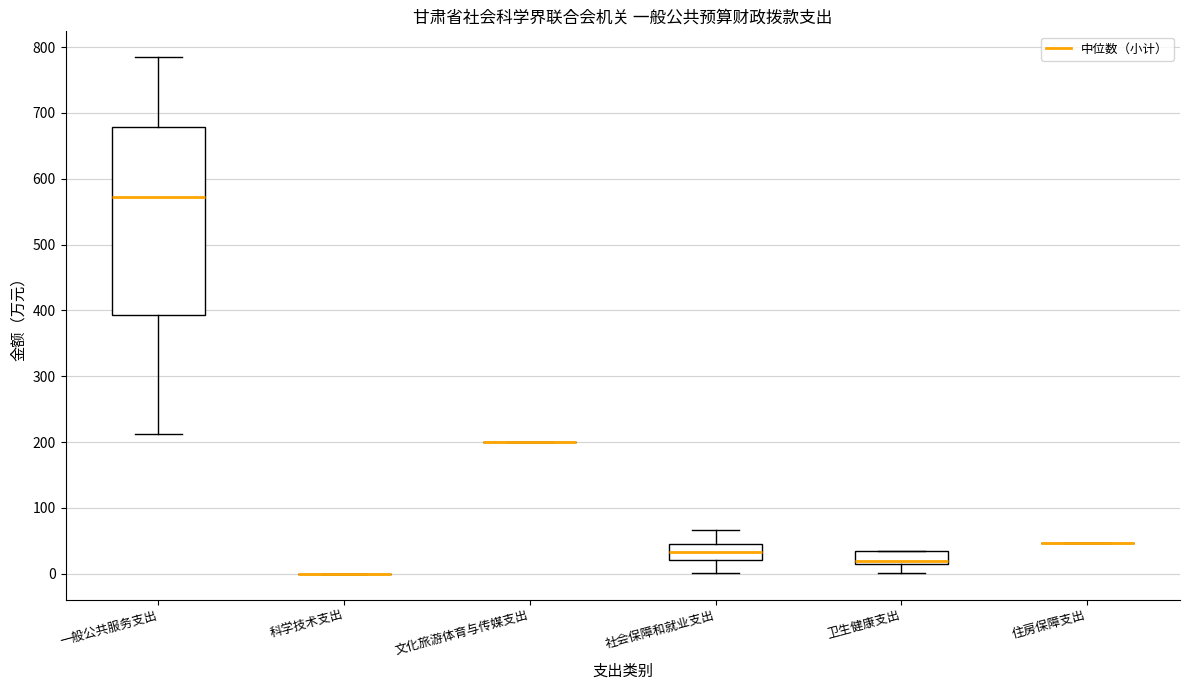

Reading left to right, read every box against the y-axis: the position of its median line, the range the box covers, and the ends of its whiskers. The values are not printed on the chart, so give them approximately, as read against the axis.

一般公共服务支出: median 570, box 390 to 680, whiskers 210 to 780
科学技术支出: box collapsed to a line at 0, whiskers 0 to 0
文化旅游体育与传媒支出: box collapsed to a line at 200, whiskers 200 to 200
社会保障和就业支出: median 30, box 20 to 50, whiskers 0 to 70
卫生健康支出: median 20 (just above the box's lower edge), box 20 to 40, whiskers 0 to 40
住房保障支出: box collapsed to a line at 50, whiskers 50 to 50